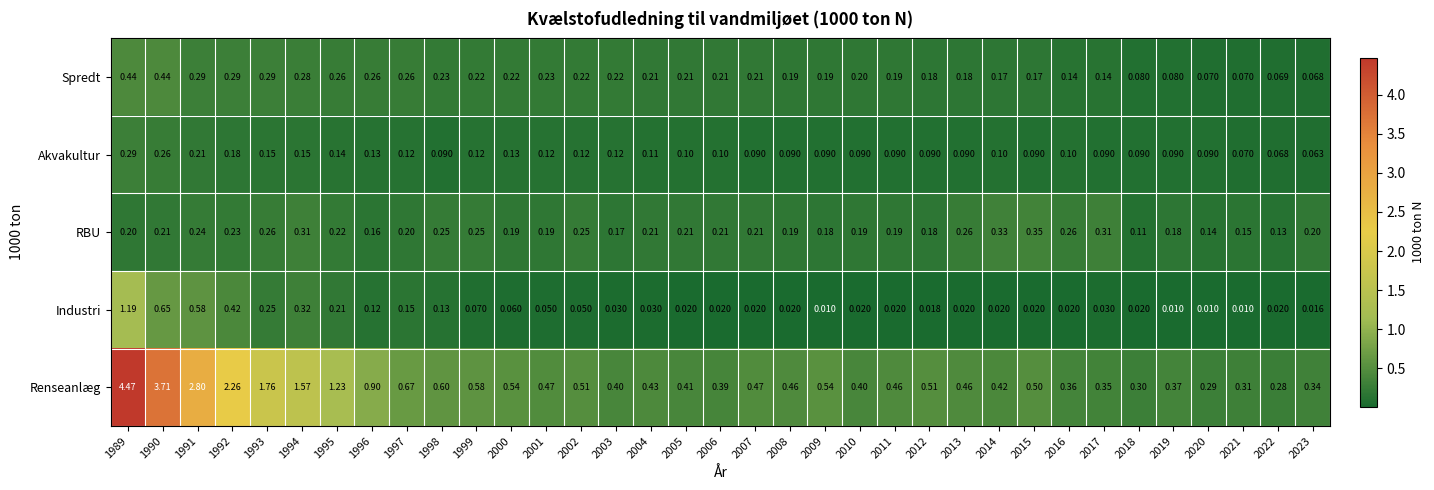

List the series in order of their peak value, lowest first.

Akvakultur, RBU, Spredt, Industri, Renseanlæg